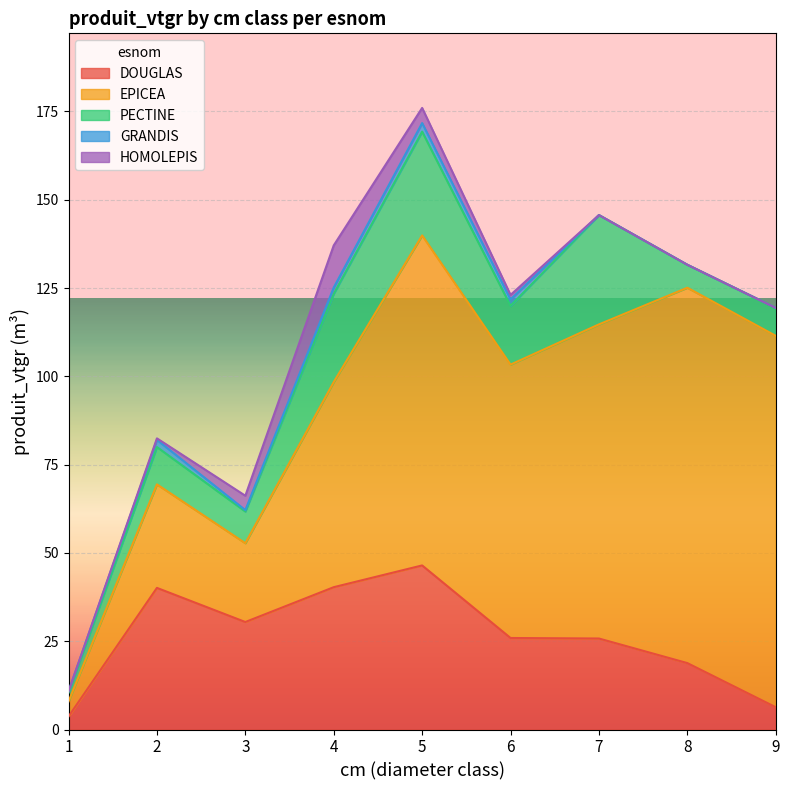

At which category does DOUGLAS reach its first local peak?

2